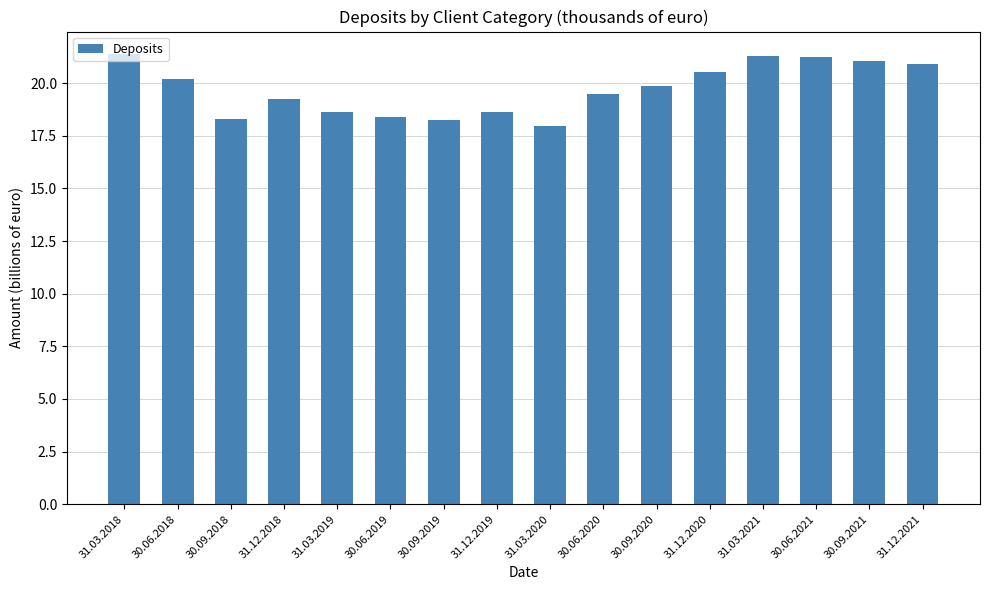

What is the label of the 11th bar from the right?

30.06.2019